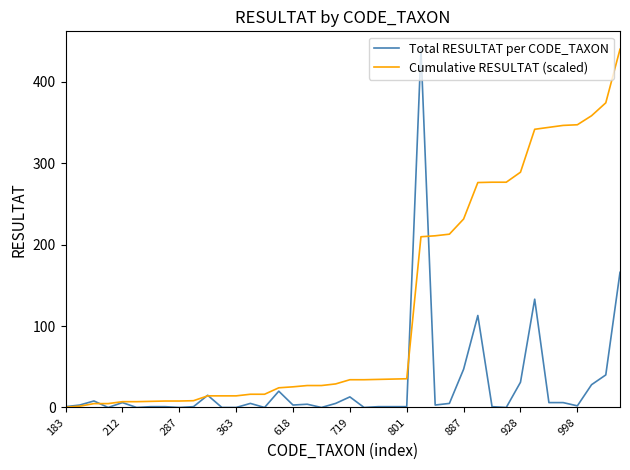

What are all the series names shown in the legend?

Total RESULTAT per CODE_TAXON, Cumulative RESULTAT (scaled)